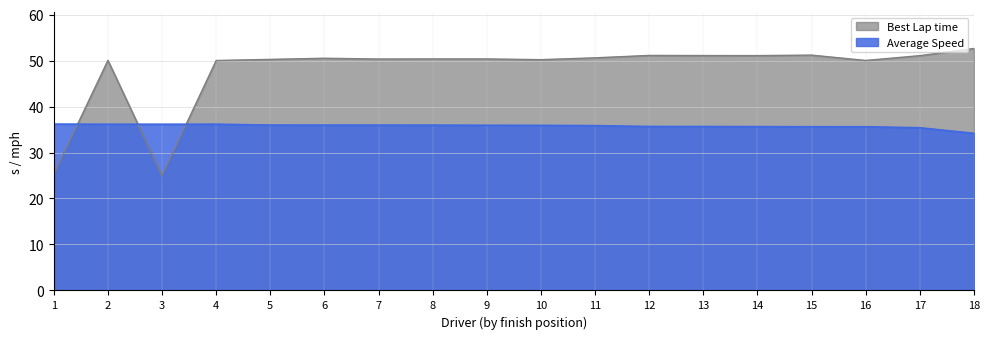

What is the average value of the Average Speed series?

35.8